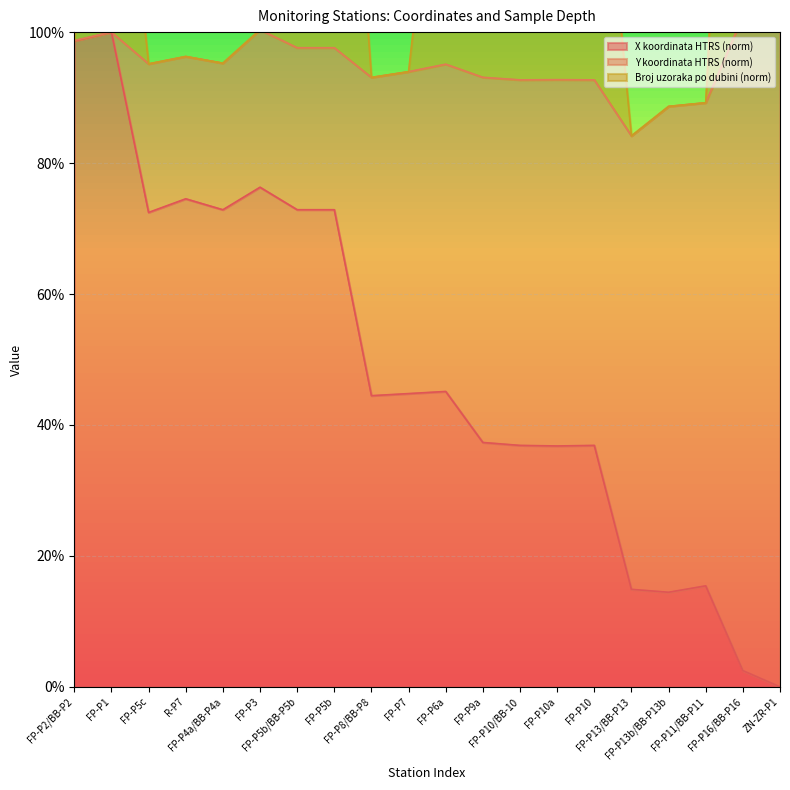

What is the maximum value for X koordinata HTRS (norm)?

100.0